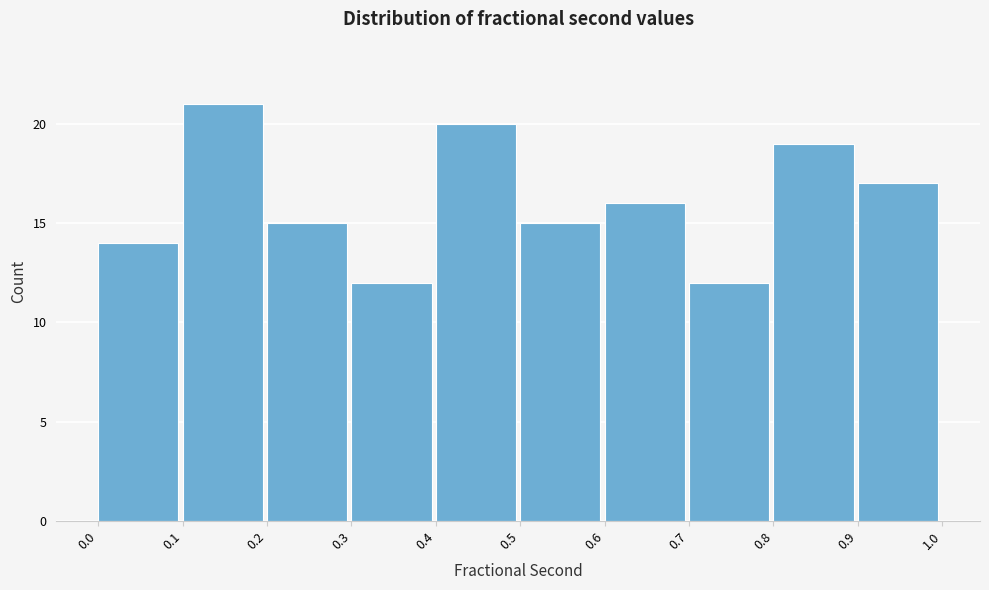

Reading left to right, extract all data points from this chart.

0.0=14	0.1=21	0.2=15	0.3=12	0.4=20	0.5=15	0.6=16	0.7=12	0.8=19	0.9=17